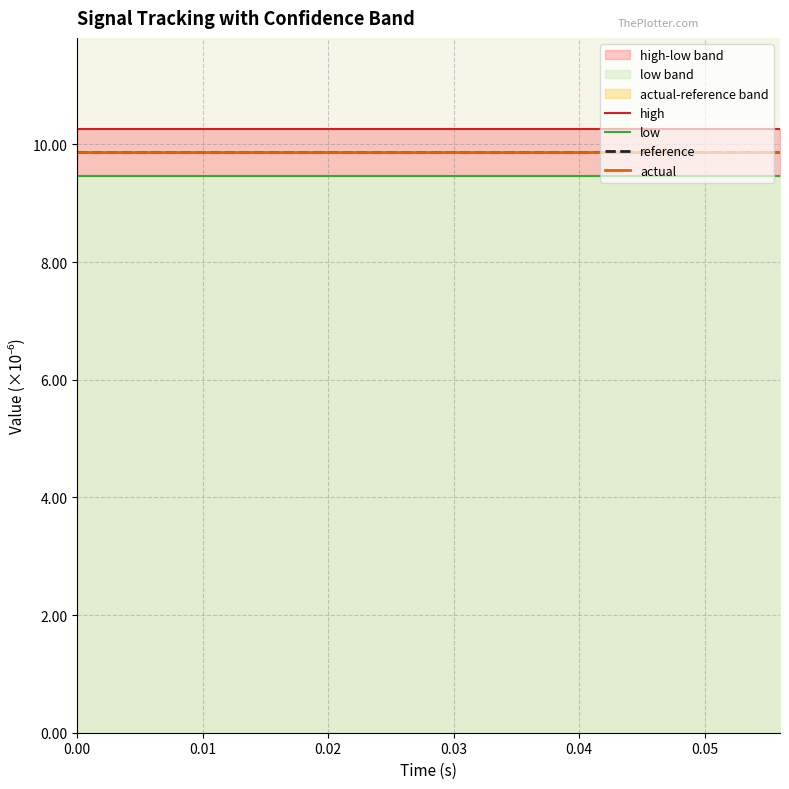

Is this an area chart (filled region under the line)?

No